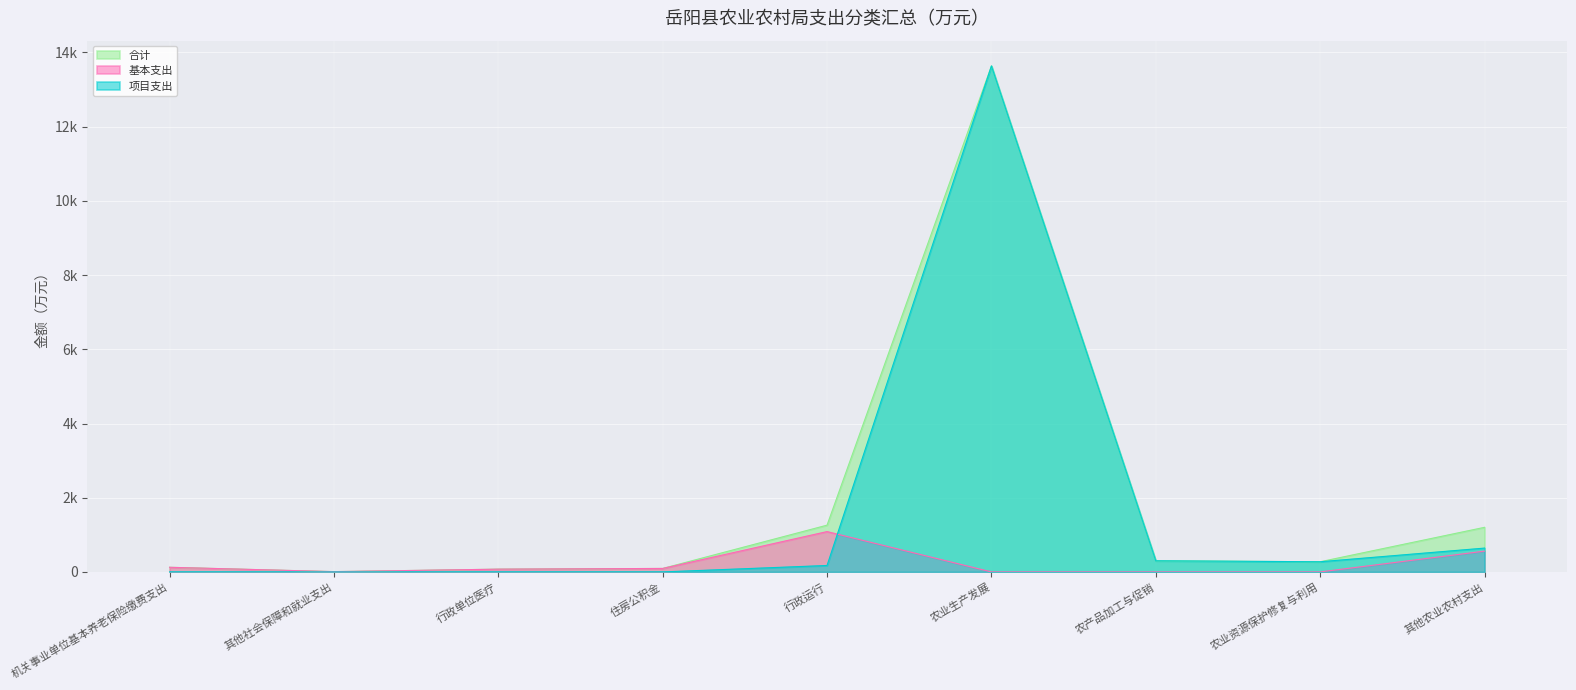

Which series has the largest total across all categories?

合计